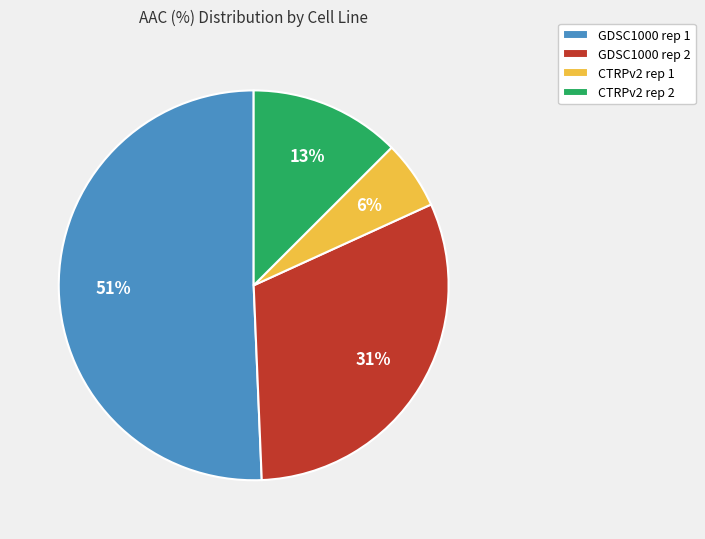

To the nearest percent, what is the difference between the GDSC1000 rep 2 and GDSC1000 rep 1 slice percentages?

20%